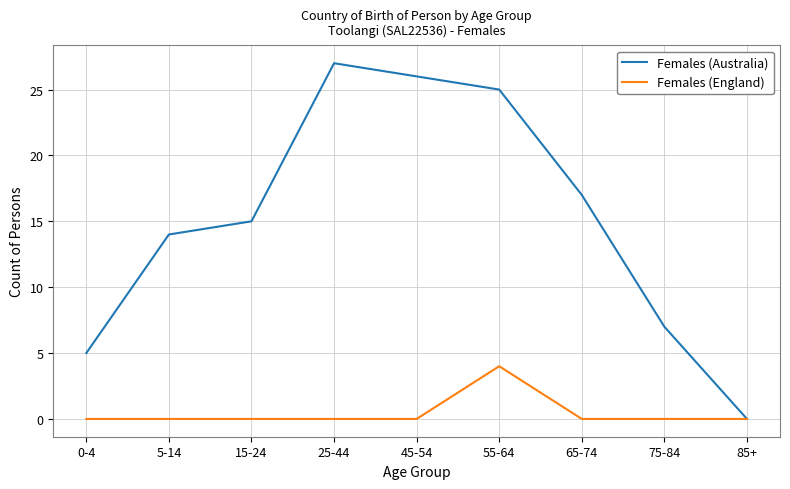

List the labels in order of Females (Australia) value, largest first.

25-44, 45-54, 55-64, 65-74, 15-24, 5-14, 75-84, 0-4, 85+